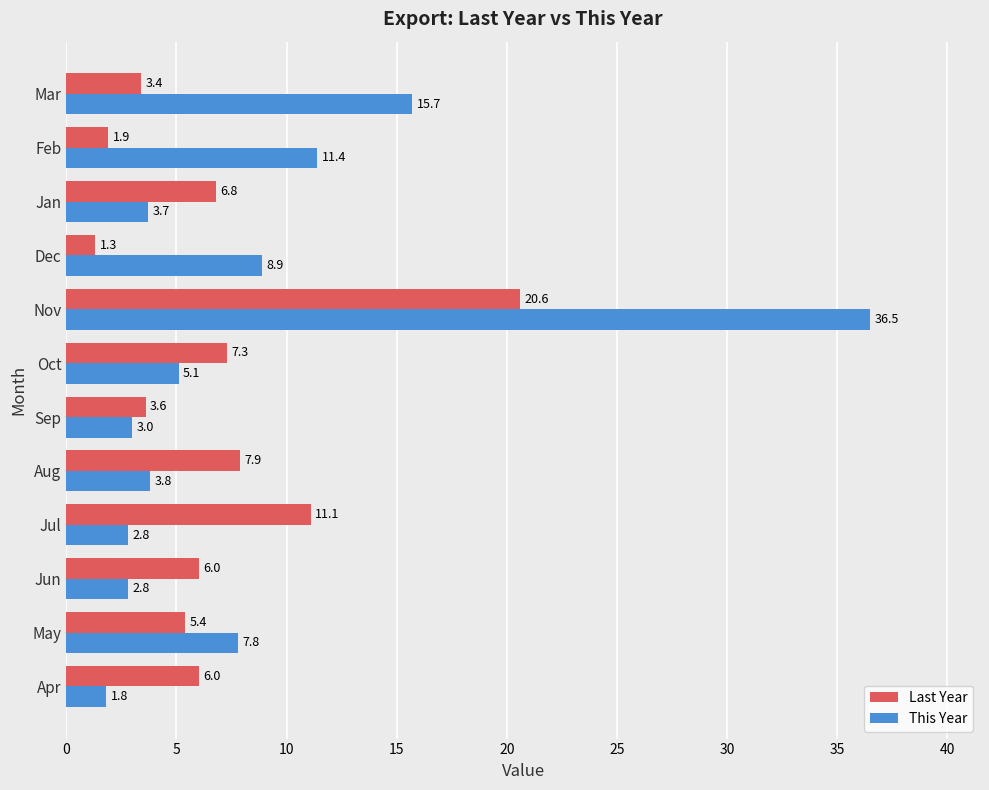

What is the average value of the Last Year series?

6.8